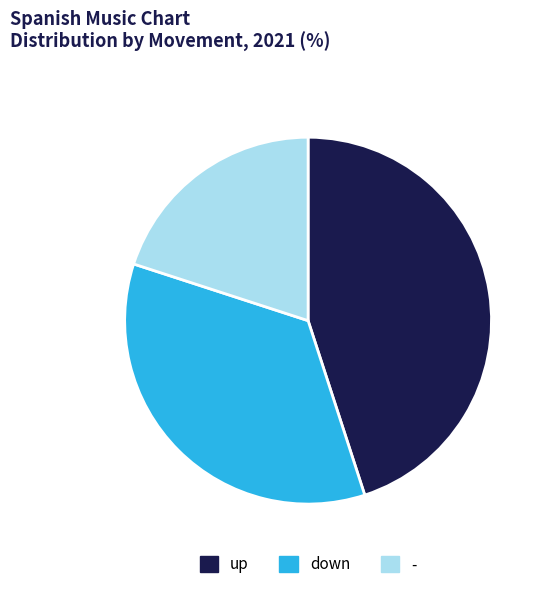

Which has a higher value, down or up?

up